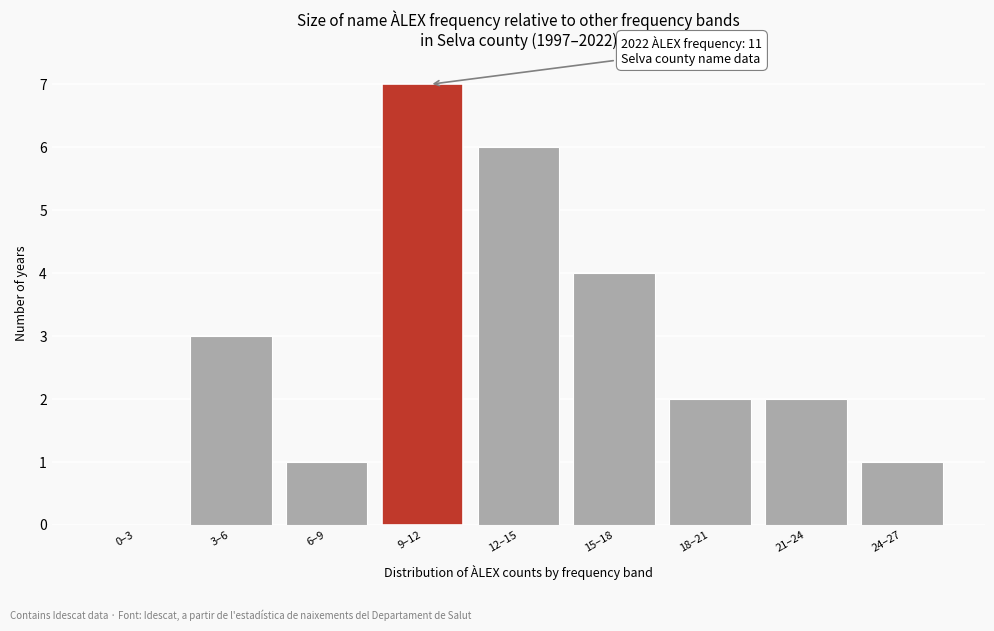

Reading right to left, list all the values displayed in this chart.

24–27=1	21–24=2	18–21=2	15–18=4	12–15=6	9–12=7	6–9=1	3–6=3	0–3=0